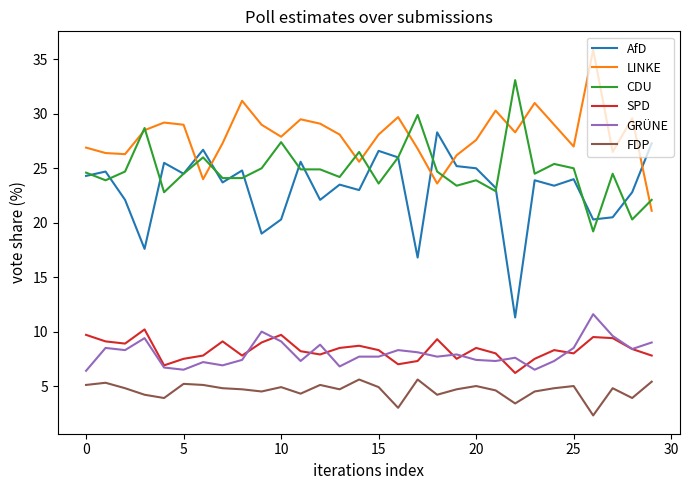

Which series has the widest spread of values?

AfD